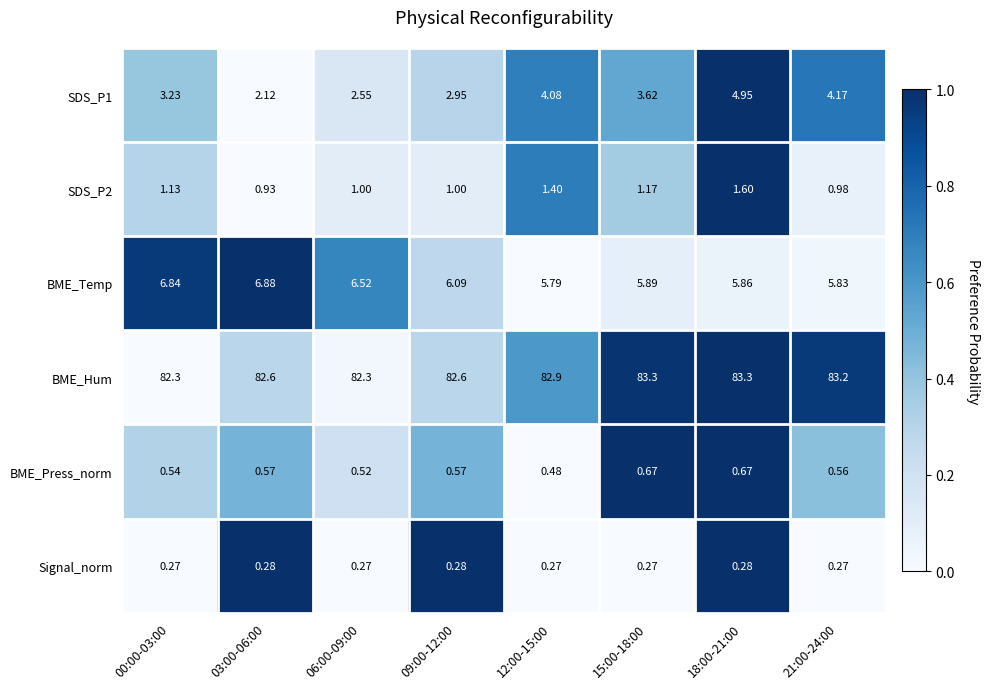

Which series has the largest range (max minus min)?

SDS_P1